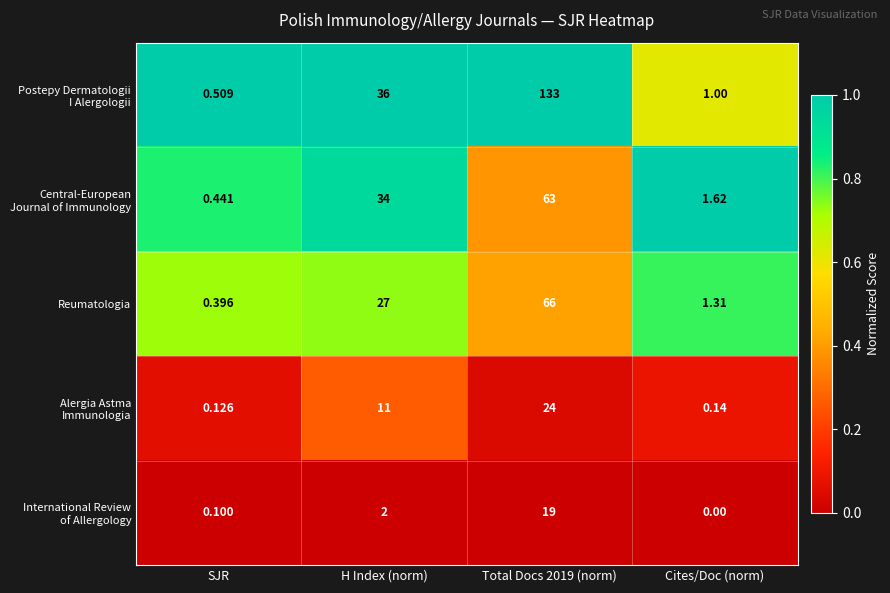

Which label corresponds to the smallest value in the chart?

Cites/Doc (norm)